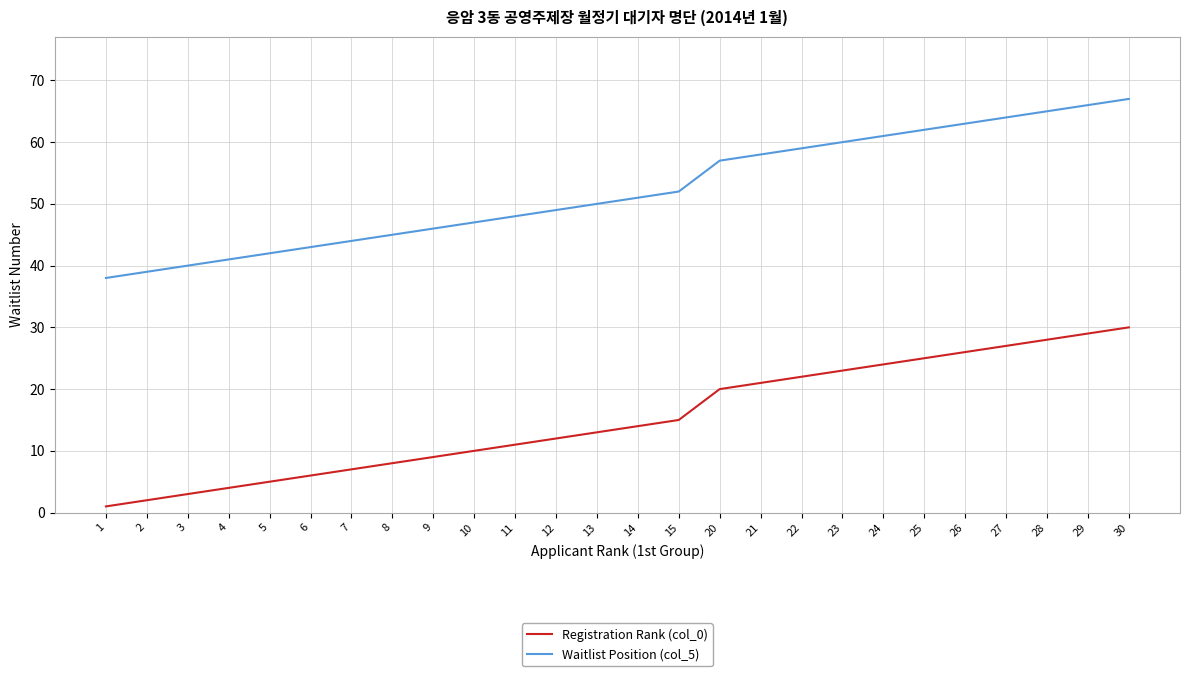

True or false: Waitlist Position (col_5) and Registration Rank (col_0) cross at least once.

False